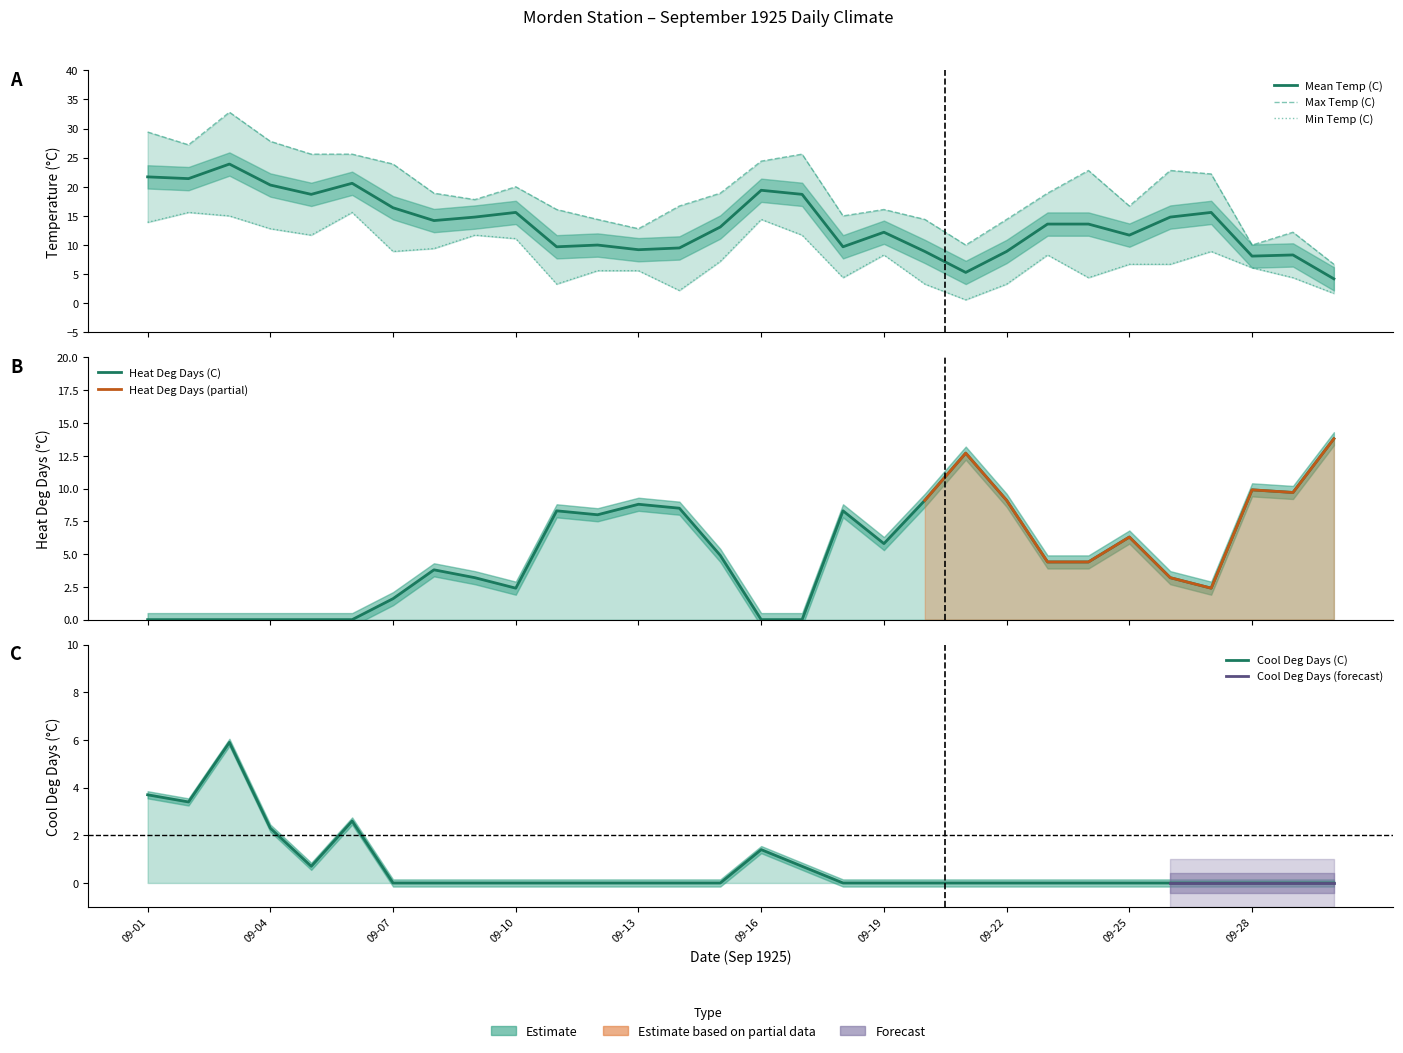

Reading left to right, what are all the values shown in this chart?

Max Temp (C): 09-01=29.4	09-02=27.2	09-03=32.8	09-04=27.8	09-05=25.6	09-06=25.6	09-07=23.9	09-08=18.9	09-09=17.8	09-10=20.0	09-11=16.1	09-12=14.4	09-13=12.8	09-14=16.7	09-15=18.9	09-16=24.4	09-17=25.6	09-18=15.0	09-19=16.1	09-20=14.4	09-21=10.0	09-22=14.4	09-23=18.9	09-24=22.8	09-25=16.7	09-26=22.8	09-27=22.2	09-28=10.0	09-29=12.2	09-30=6.7
Mean Temp (C): 09-01=21.7	09-02=21.4	09-03=23.9	09-04=20.3	09-05=18.7	09-06=20.6	09-07=16.4	09-08=14.2	09-09=14.8	09-10=15.6	09-11=9.7	09-12=10.0	09-13=9.2	09-14=9.5	09-15=13.1	09-16=19.4	09-17=18.7	09-18=9.7	09-19=12.2	09-20=8.9	09-21=5.3	09-22=8.9	09-23=13.6	09-24=13.6	09-25=11.7	09-26=14.8	09-27=15.6	09-28=8.1	09-29=8.3	09-30=4.2
Min Temp (C): 09-01=13.9	09-02=15.6	09-03=15.0	09-04=12.8	09-05=11.7	09-06=15.6	09-07=8.9	09-08=9.4	09-09=11.7	09-10=11.1	09-11=3.3	09-12=5.6	09-13=5.6	09-14=2.2	09-15=7.2	09-16=14.4	09-17=11.7	09-18=4.4	09-19=8.3	09-20=3.3	09-21=0.6	09-22=3.3	09-23=8.3	09-24=4.4	09-25=6.7	09-26=6.7	09-27=8.9	09-28=6.1	09-29=4.4	09-30=1.7
Heat Deg Days (C): 09-01=0.0	09-02=0.0	09-03=0.0	09-04=0.0	09-05=0.0	09-06=0.0	09-07=1.6	09-08=3.8	09-09=3.2	09-10=2.4	09-11=8.3	09-12=8.0	09-13=8.8	09-14=8.5	09-15=4.9	09-16=0.0	09-17=0.0	09-18=8.3	09-19=5.8	09-20=9.1	09-21=12.7	09-22=9.1	09-23=4.4	09-24=4.4	09-25=6.3	09-26=3.2	09-27=2.4	09-28=9.9	09-29=9.7	09-30=13.8
Cool Deg Days (C): 09-01=3.7	09-02=3.4	09-03=5.9	09-04=2.3	09-05=0.7	09-06=2.6	09-07=0.0	09-08=0.0	09-09=0.0	09-10=0.0	09-11=0.0	09-12=0.0	09-13=0.0	09-14=0.0	09-15=0.0	09-16=1.4	09-17=0.7	09-18=0.0	09-19=0.0	09-20=0.0	09-21=0.0	09-22=0.0	09-23=0.0	09-24=0.0	09-25=0.0	09-26=0.0	09-27=0.0	09-28=0.0	09-29=0.0	09-30=0.0